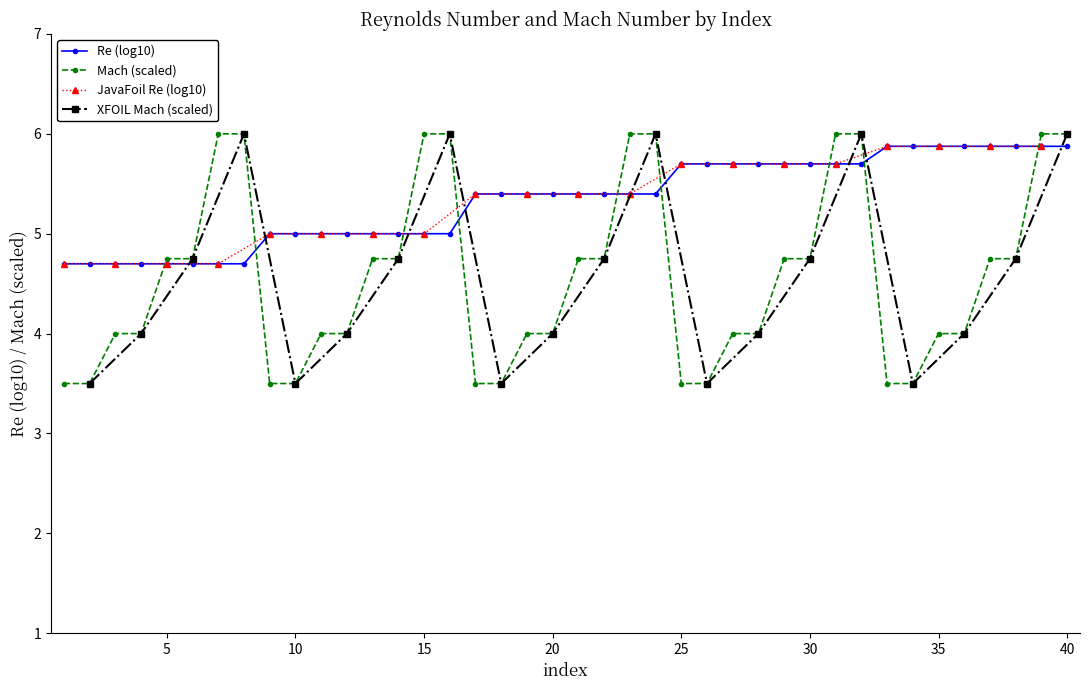

What is the lowest value of the Re (log10) series?

4.7